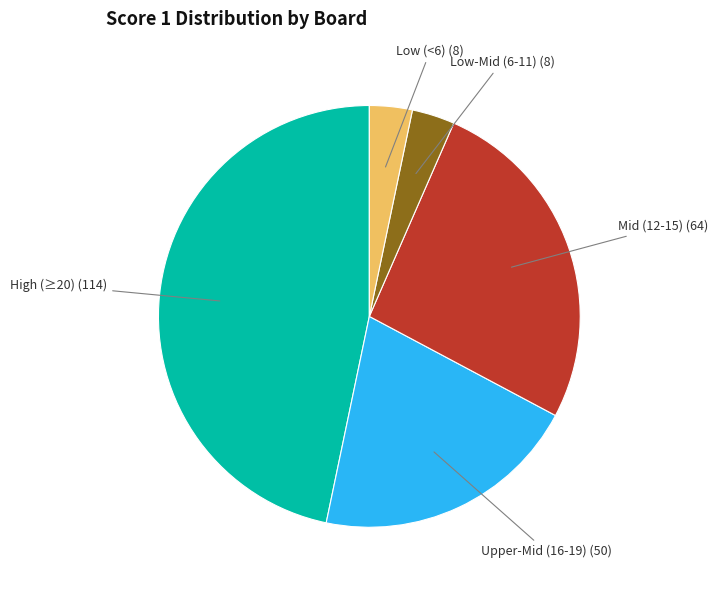

Is there any slice that represents more than half of the pie?

No